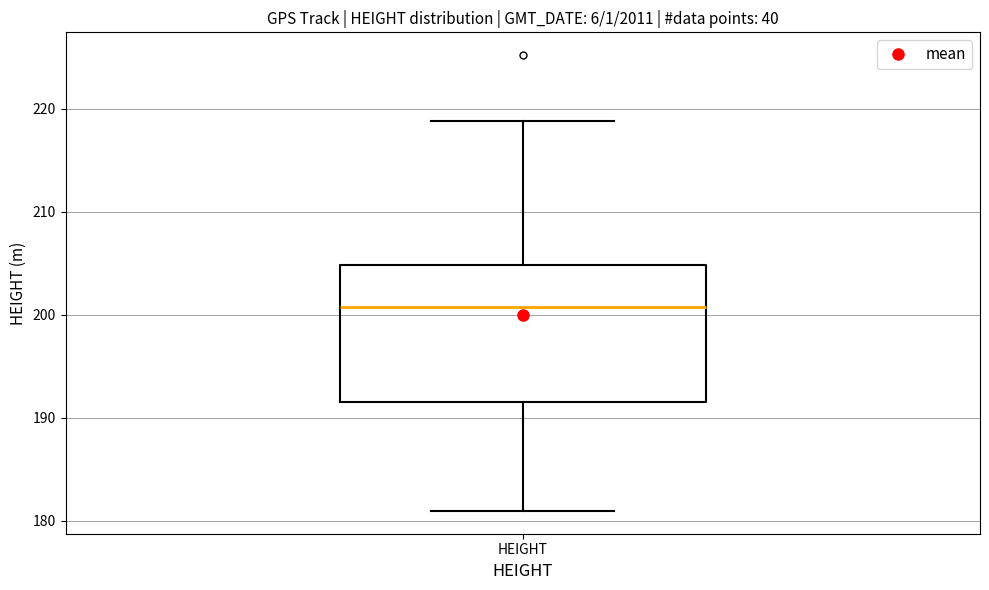

Transcribe this box plot: give where the median line is, the range the box spans, and where the two whiskers end, as read against the y-axis. The values are not printed on the chart, so give them approximately, as read against the axis.

median 201, box 192 to 205, whiskers 181 to 219